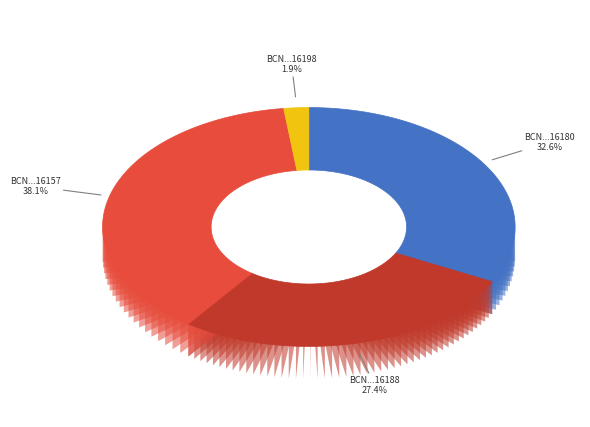

Which has a higher value, BCN190101516198 or BCN190101516180?

BCN190101516180